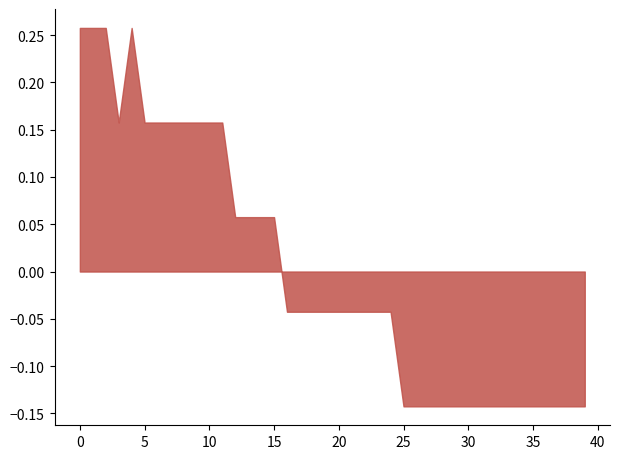

What is the difference between the maximum and minimum values?

0.4